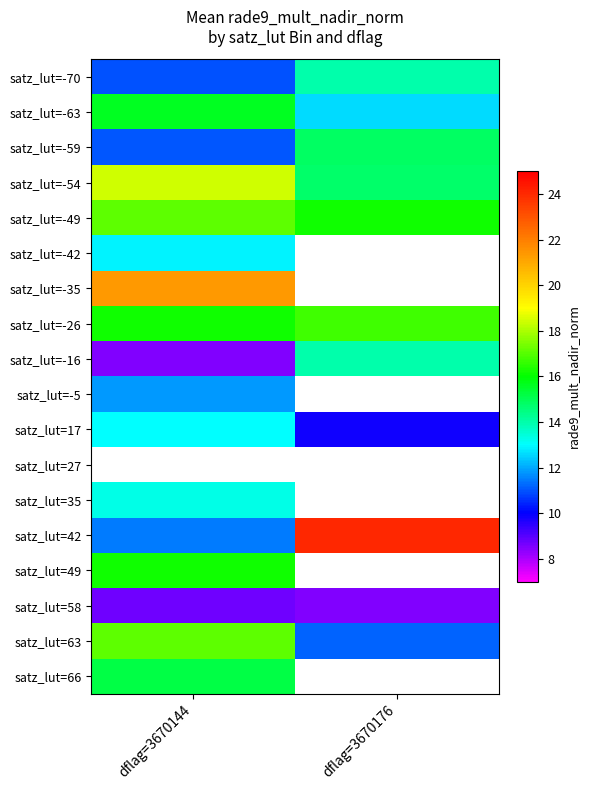

The satz_lut=-70 series shows 4.7 at dflag=3670144. True or false?

False